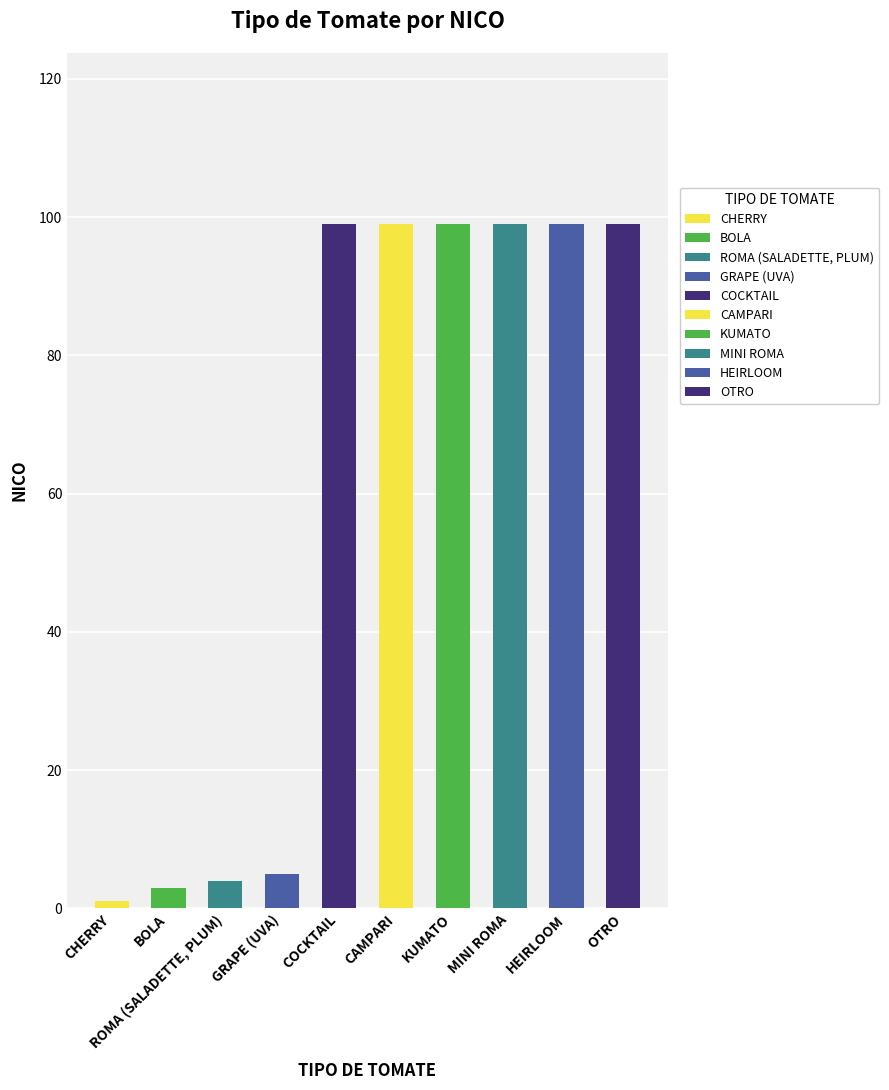

True or false: the data shows 149 at COCKTAIL.

False